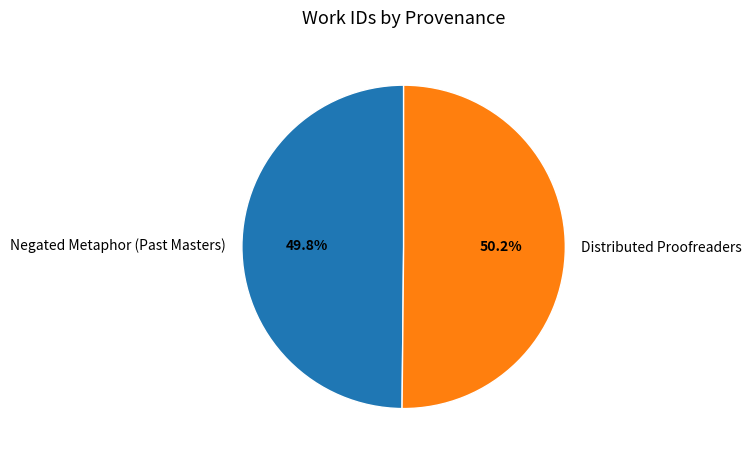

Is the sum of Negated Metaphor (Past Masters) and Distributed Proofreaders greater than half?

Yes